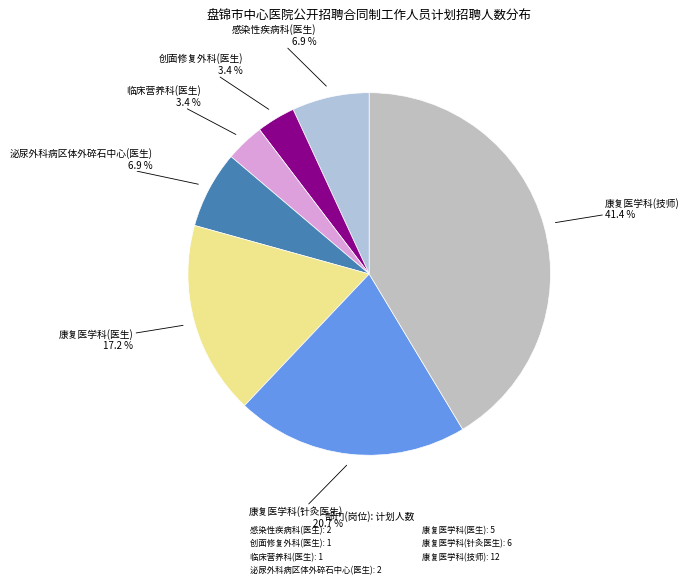

What percentage is NOT represented by 康复医学科(医生)?

82.8%